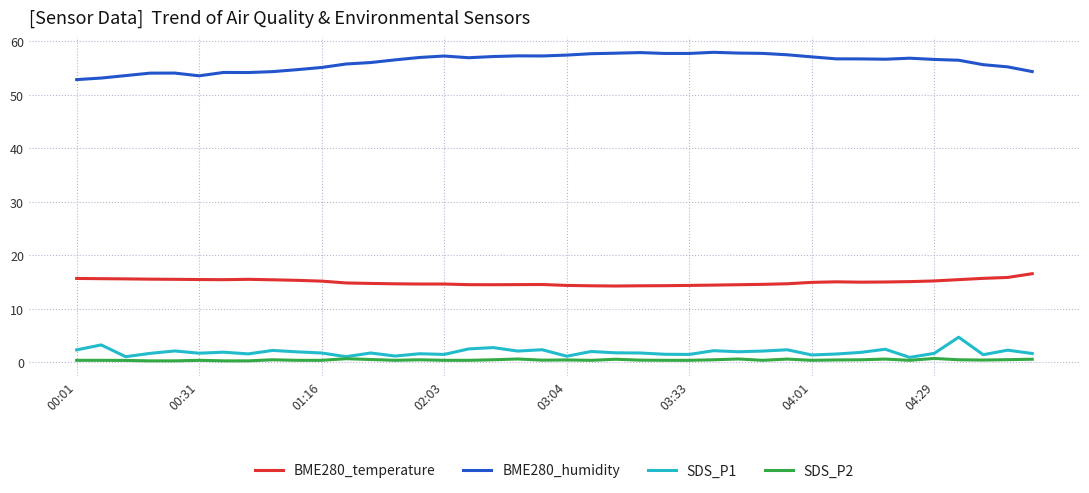

List the series in order of their peak value, lowest first.

SDS_P2, SDS_P1, BME280_temperature, BME280_humidity